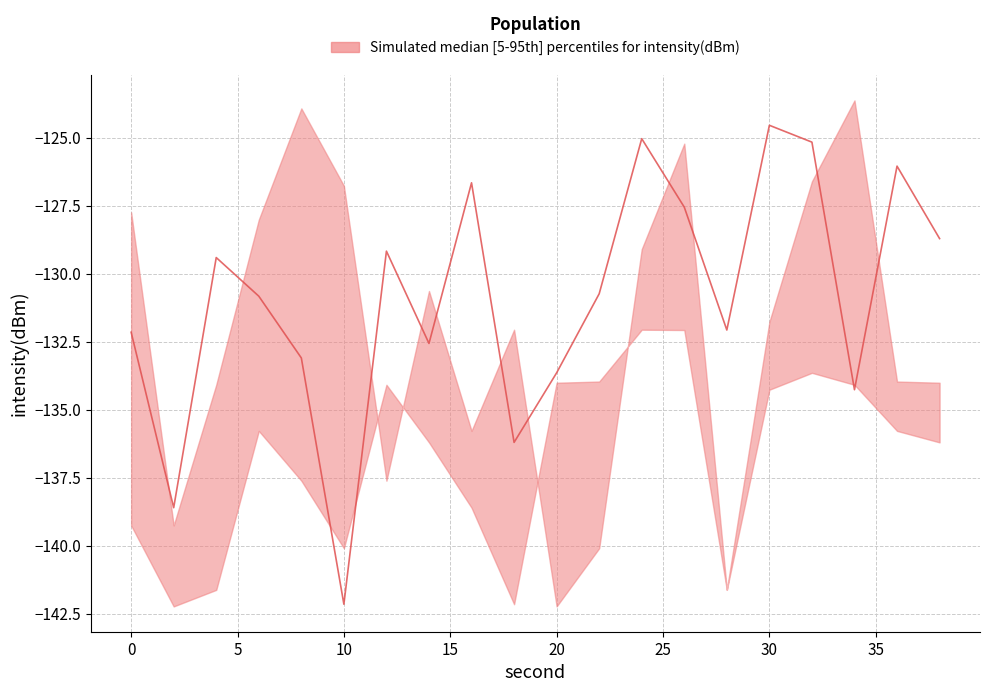

What is the total value across all series at 10?

-409.0